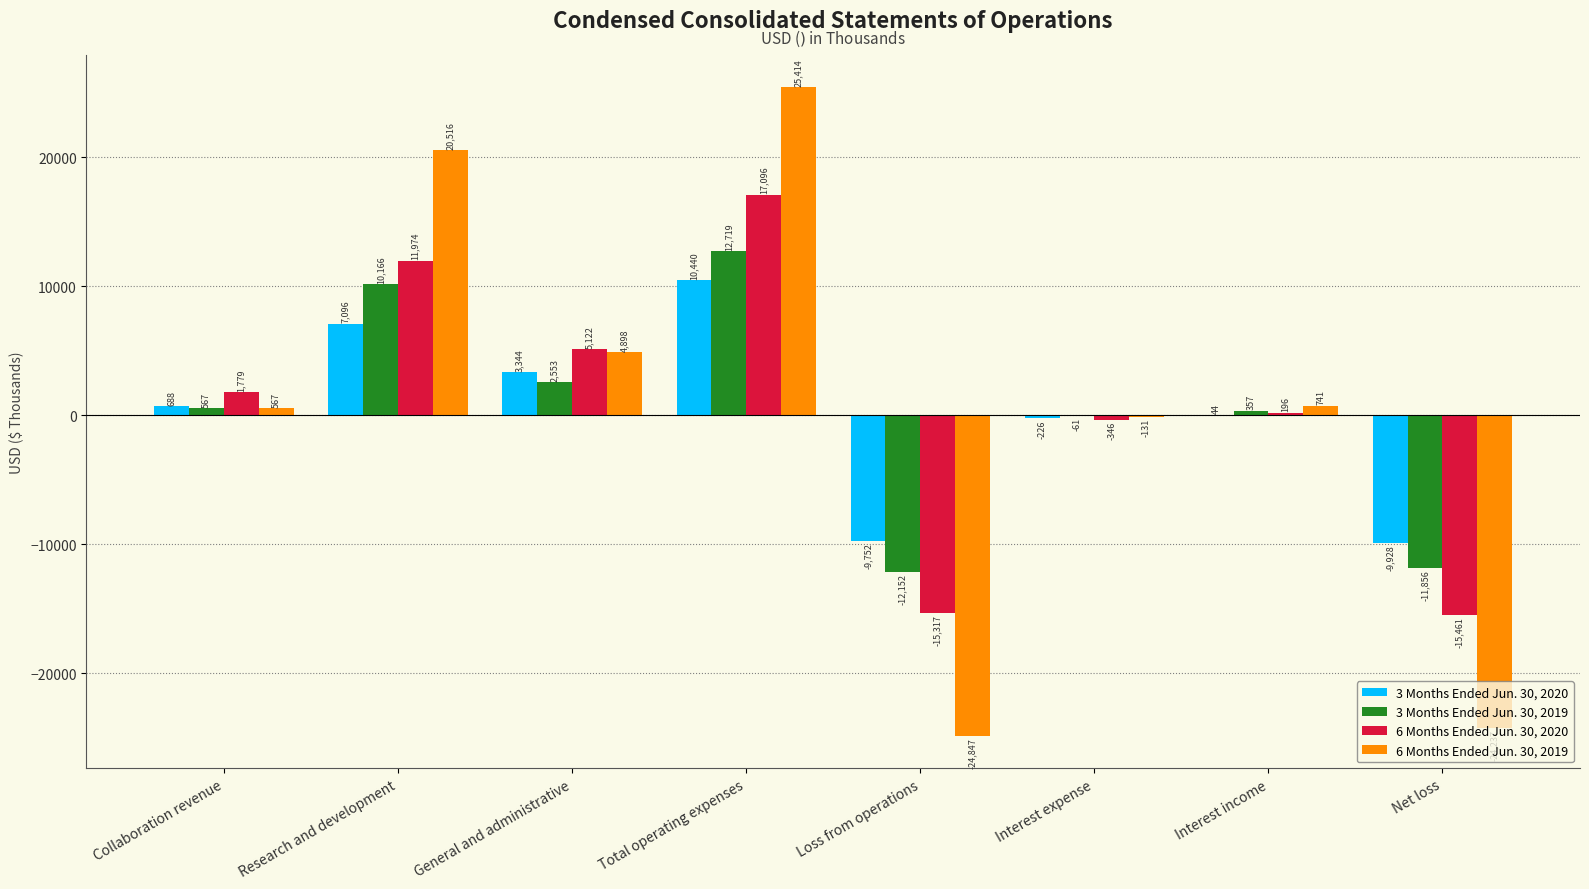

Which category has the highest value in the 6 Months Ended Jun. 30, 2020 series?

Total operating expenses